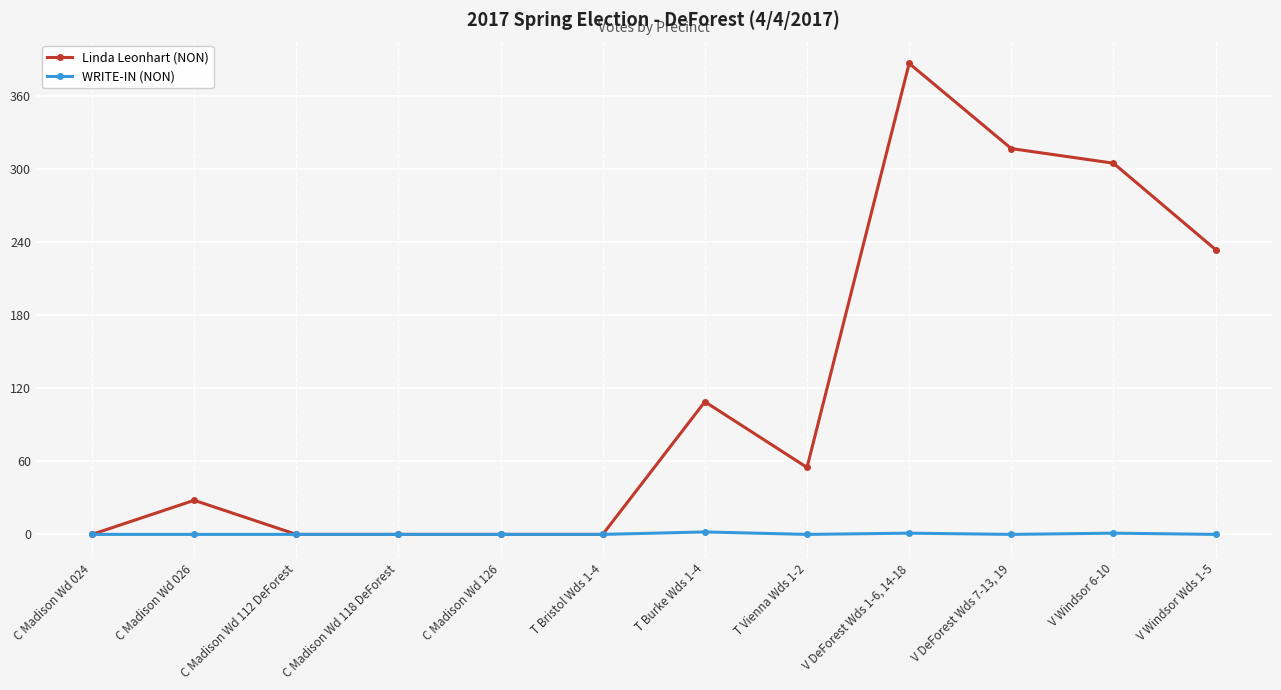

What is the greatest value displayed?

387